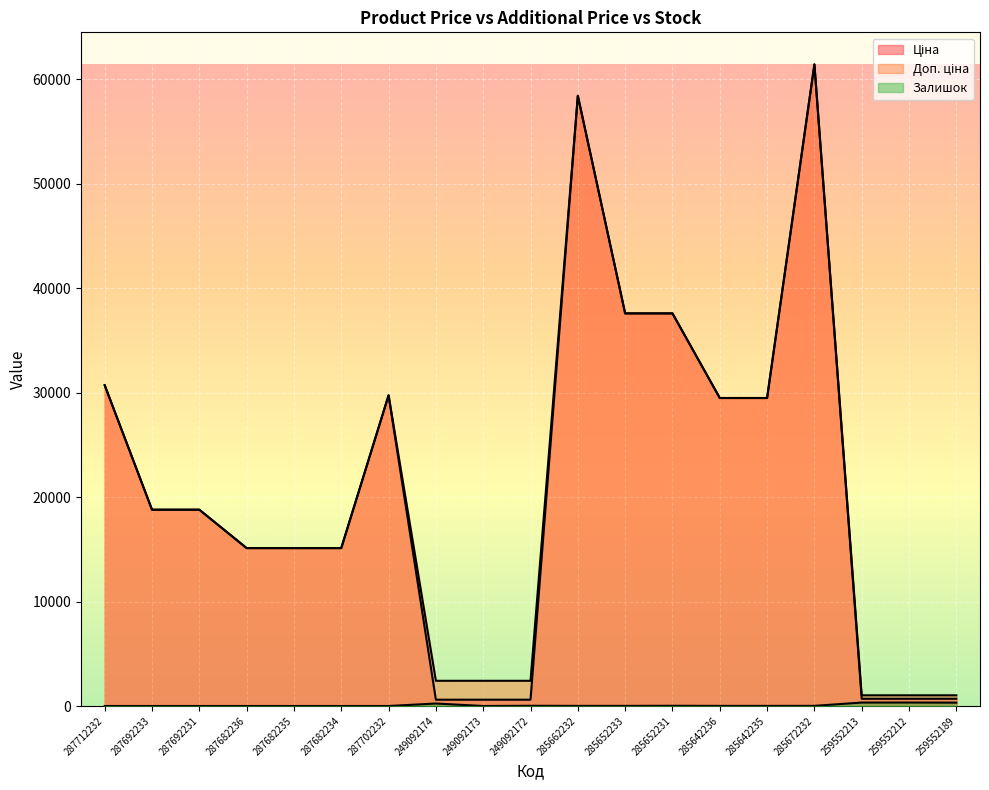

Reading left to right, extract all data points from this chart.

Ціна: 287712232=30717.1	287692233=18796.8	287692231=18796.8	287682236=15120.0	287682235=15120.0	287682234=15120.0	287702232=29747.2	249092174=603.7	249092173=603.7	249092172=603.7	285662232=58426.5	285652233=37593.6	285652231=37593.6	285642236=29491.5	285642235=29491.5	285672232=61434.3	259552213=693.7	259552212=693.7	259552189=693.7
Доп. ціна: 287712232=30717.1	287692233=18796.8	287692231=18796.8	287682236=15120.0	287682235=15120.0	287682234=15120.0	287702232=29747.2	249092174=2414.8	249092173=2414.8	249092172=2414.8	285662232=58426.5	285652233=37593.6	285652231=37593.6	285642236=29491.5	285642235=29491.5	285672232=61434.3	259552213=1024.6	259552212=1024.6	259552189=1024.6
Залишок: 287712232=0.0	287692233=0.0	287692231=0.0	287682236=0.0	287682235=0.0	287682234=0.0	287702232=0.0	249092174=238.0	249092173=0.0	249092172=21.0	285662232=12.0	285652233=12.0	285652231=22.0	285642236=11.0	285642235=11.0	285672232=15.0	259552213=330.0	259552212=333.0	259552189=322.0